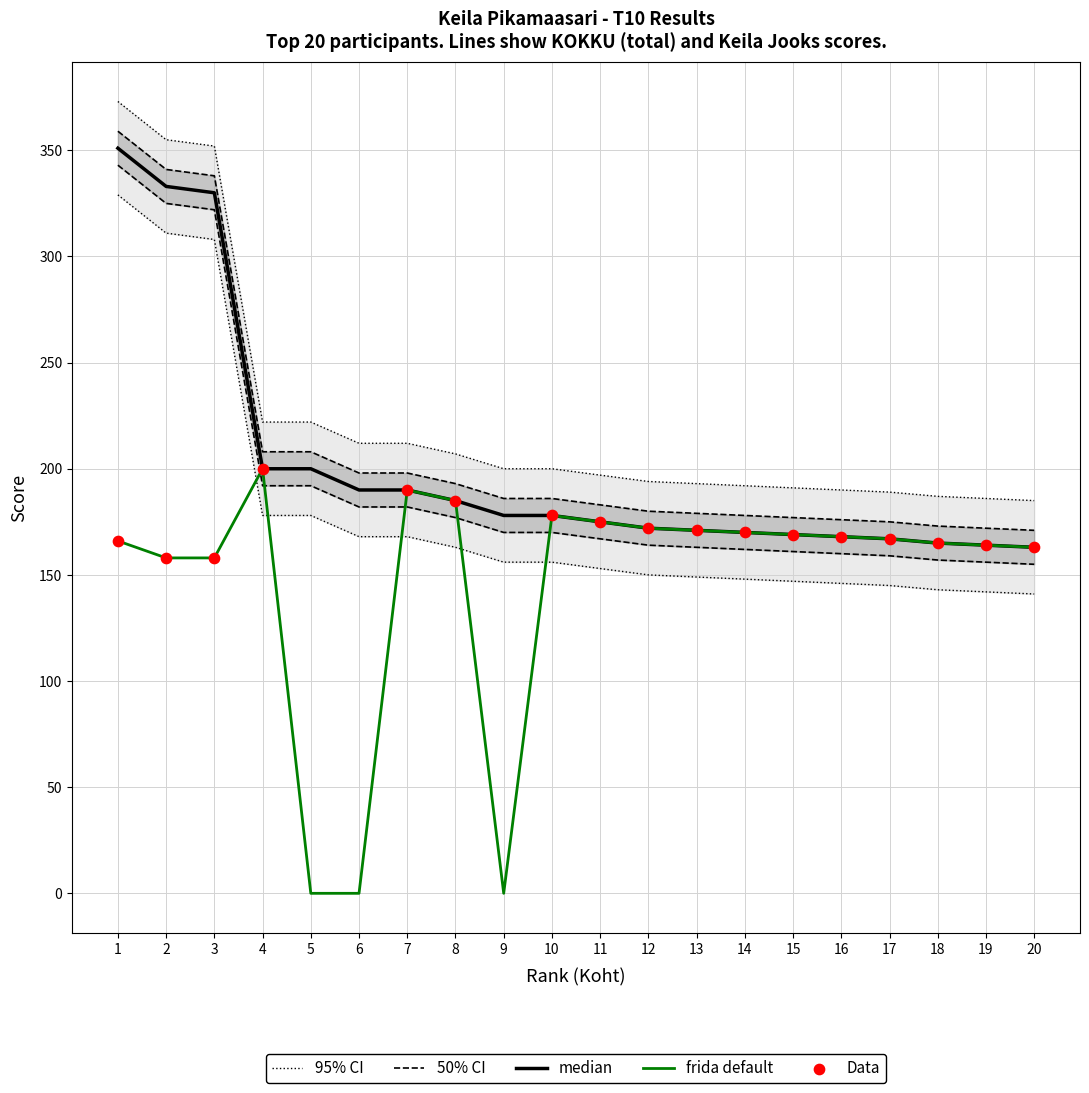

Which series has the widest spread of Y values?

frida default